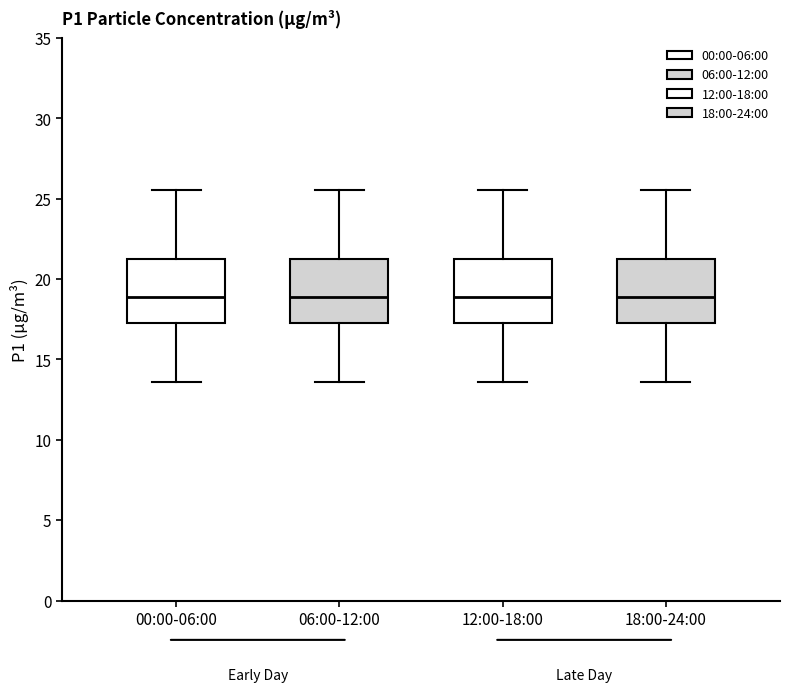

Reading left to right, read every box against the y-axis: the position of its median line, the range the box covers, and the ends of its whiskers. The values are not printed on the chart, so give them approximately, as read against the axis.

00:00-06:00: median 19.0, box 17.5 to 21.5, whiskers 13.5 to 25.5
06:00-12:00: median 19.0, box 17.5 to 21.5, whiskers 13.5 to 25.5
12:00-18:00: median 19.0, box 17.5 to 21.5, whiskers 13.5 to 25.5
18:00-24:00: median 19.0, box 17.5 to 21.5, whiskers 13.5 to 25.5